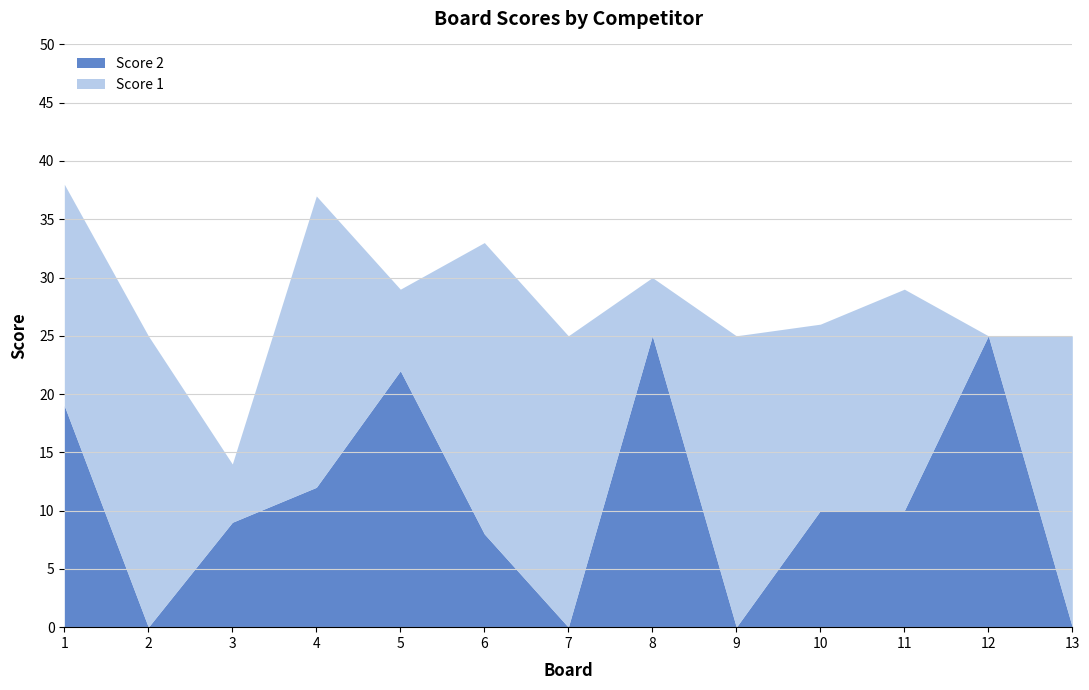

What is the sum of the Score 2 values at 2 and 3?

9